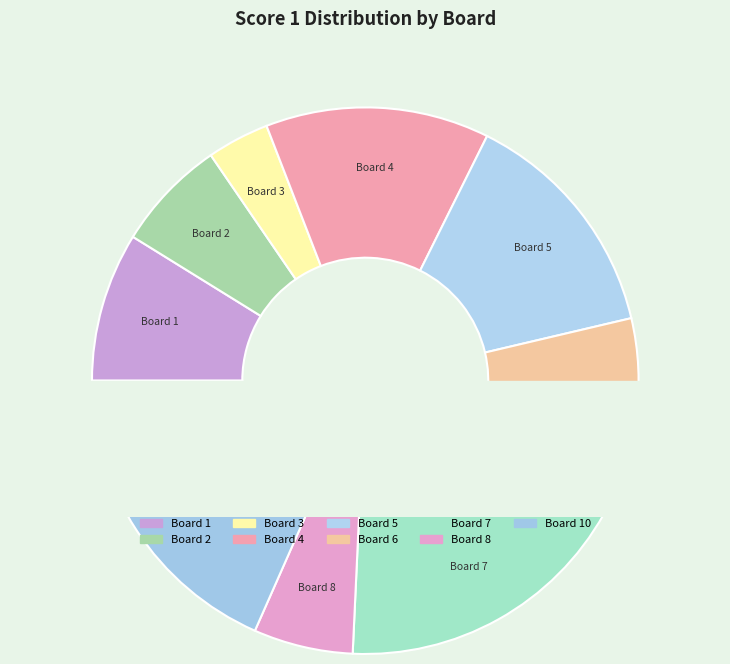

To the nearest percent, what portion does 2 represent?

7%